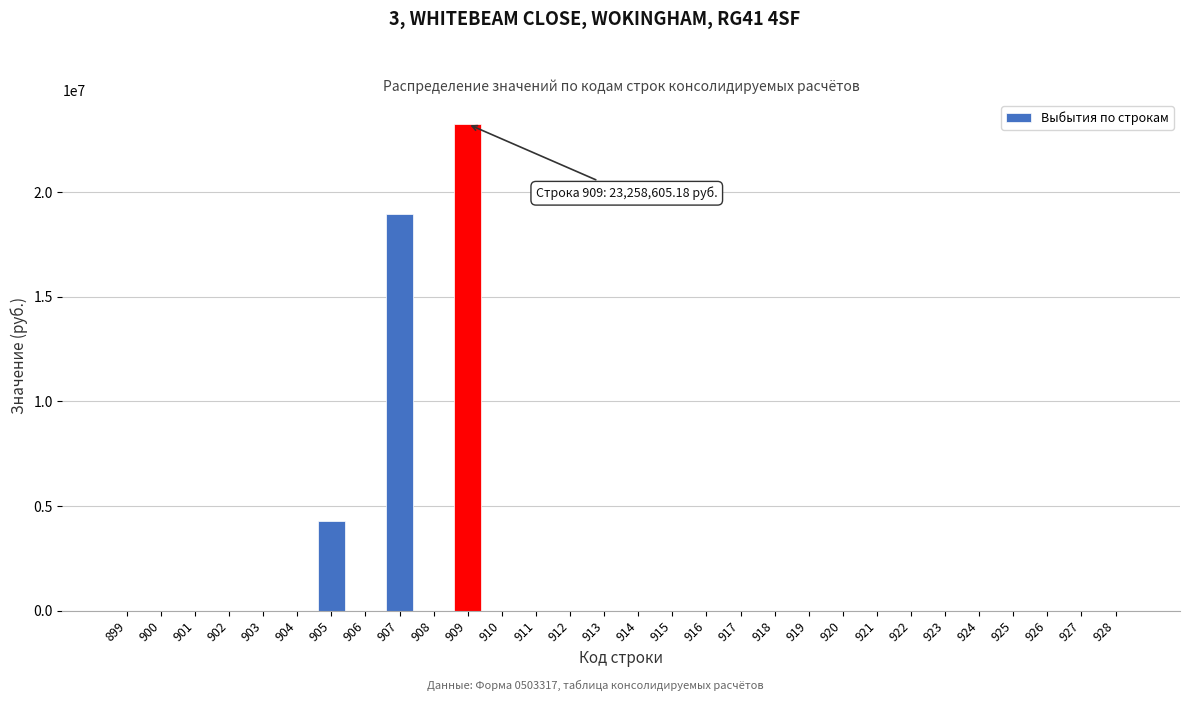

What is the greatest value displayed?

23258605.2